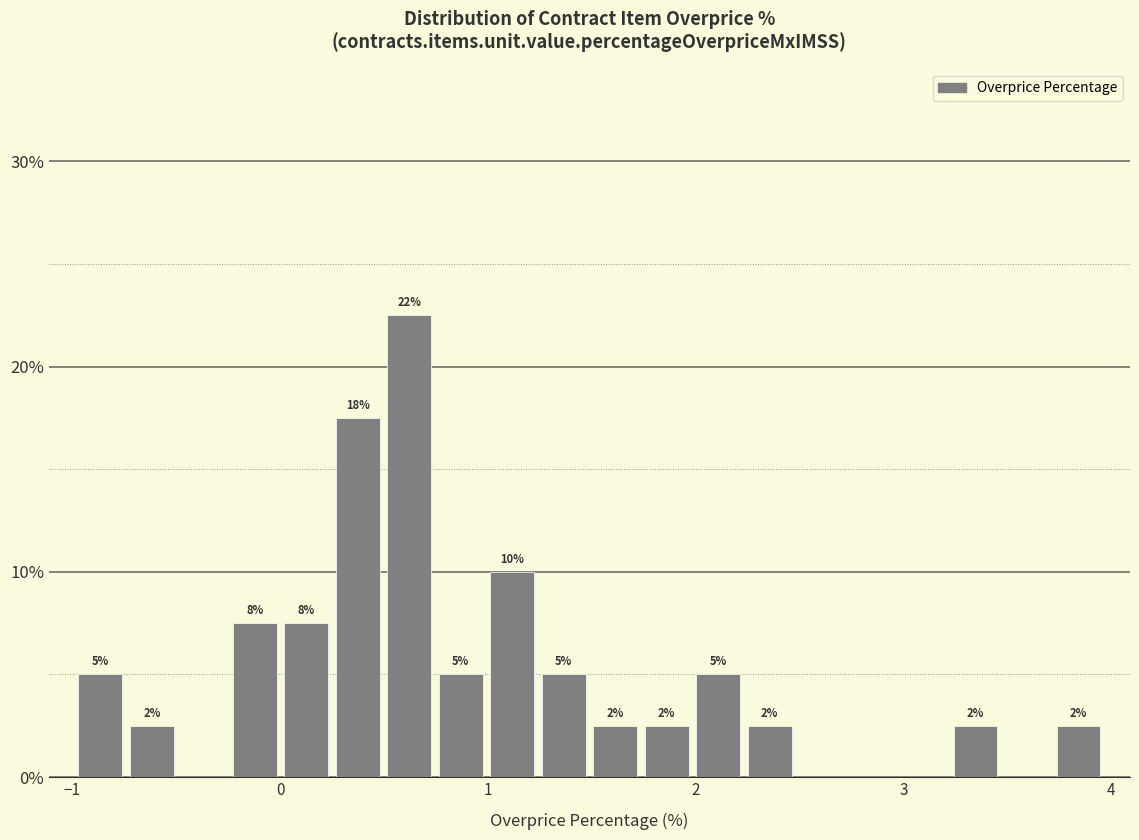

Around what value on the x-axis is the tallest bar? Give the approximate position of its centre, as read against the axis.

0.6